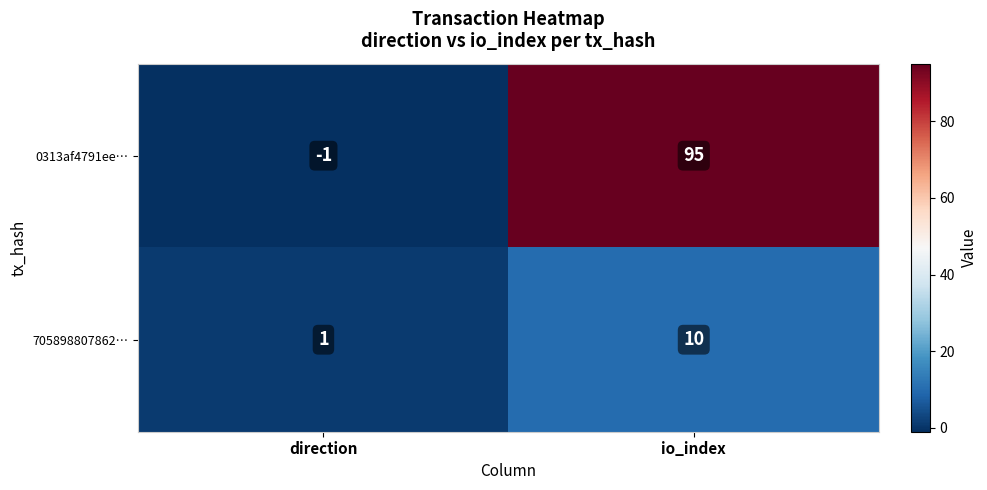

Count the number of categories in the chart.

2